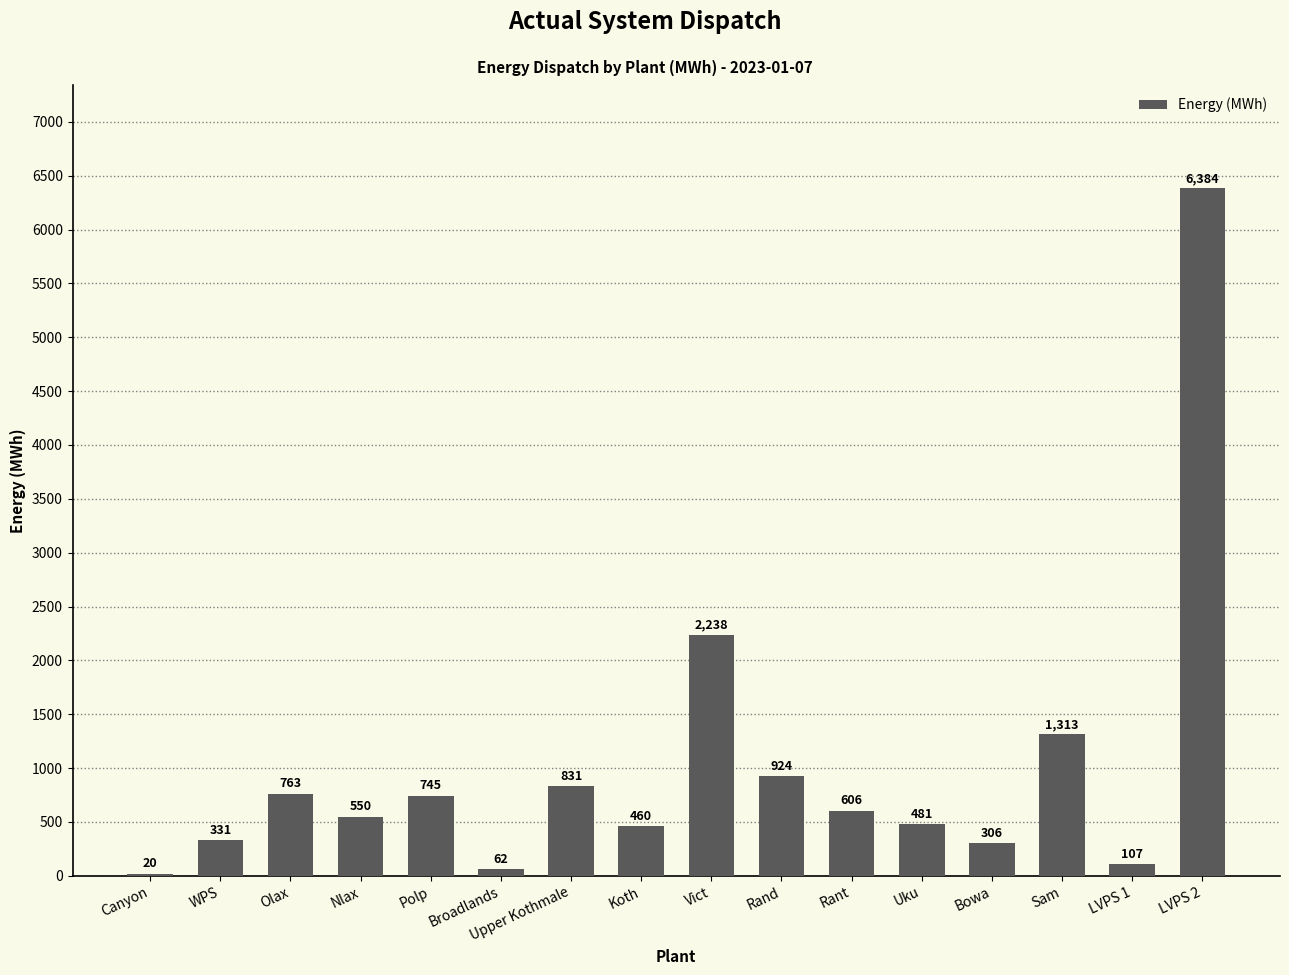

What is the maximum value shown in the chart?

6384